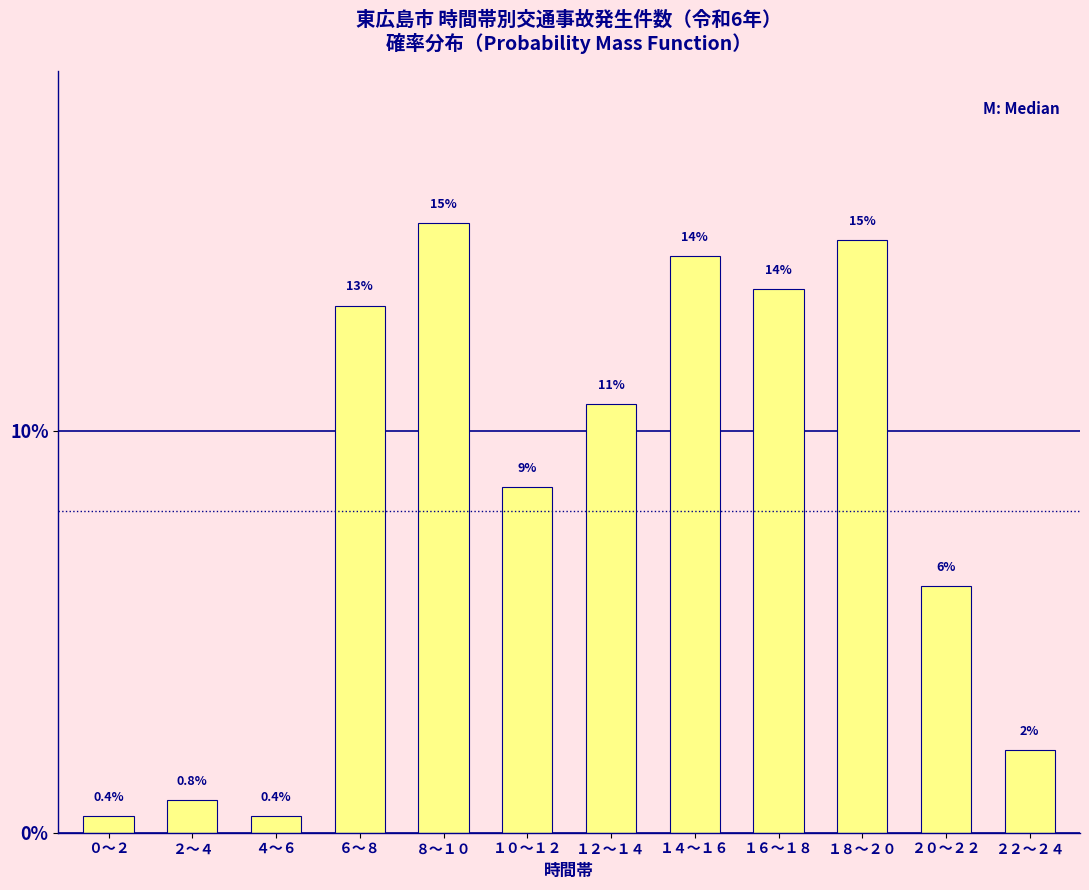

How many bars are there in total?

12